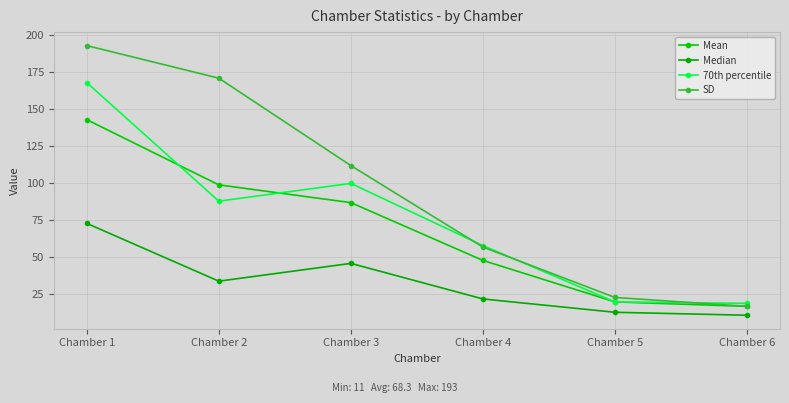

True or false: SD has a value of 62 at Chamber 3.

False